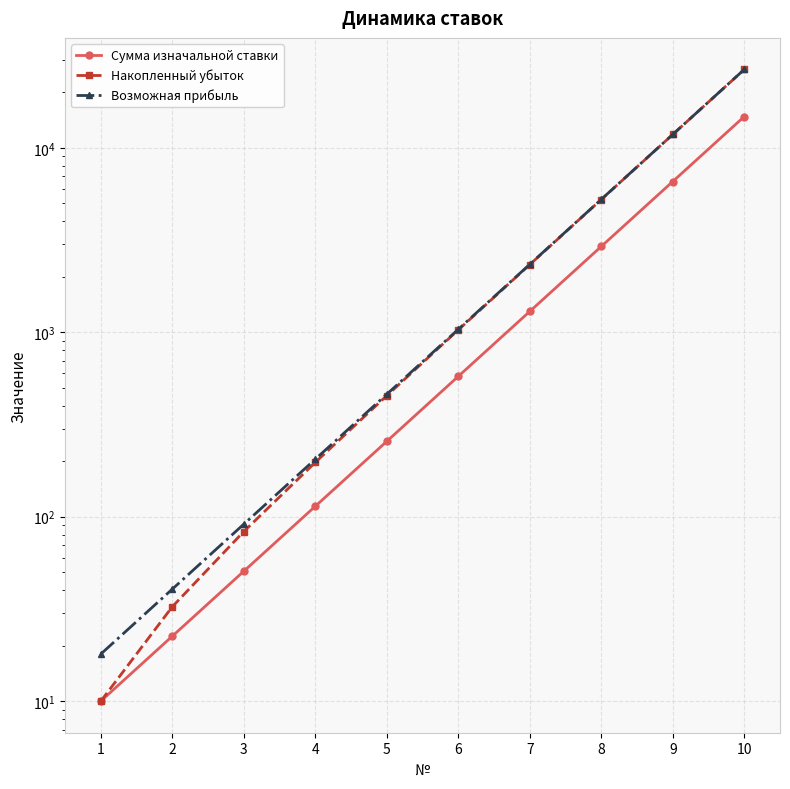

Is this an area chart (filled region under the line)?

No